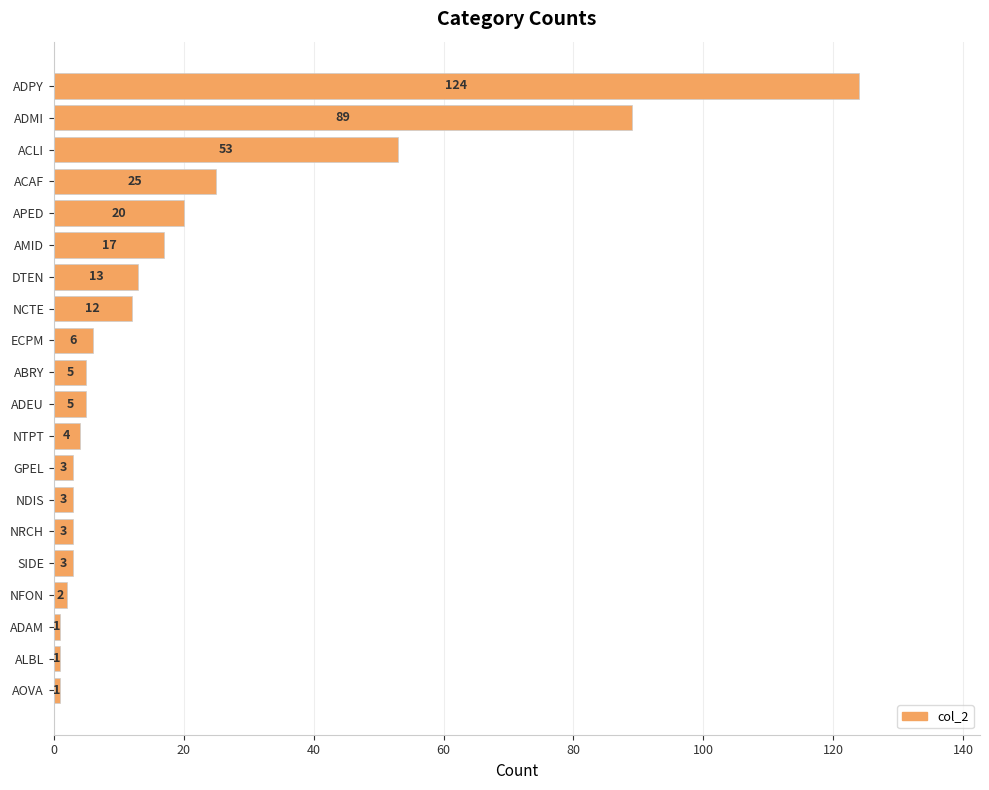

The chart shows a value of 3 at NDIS. True or false?

True